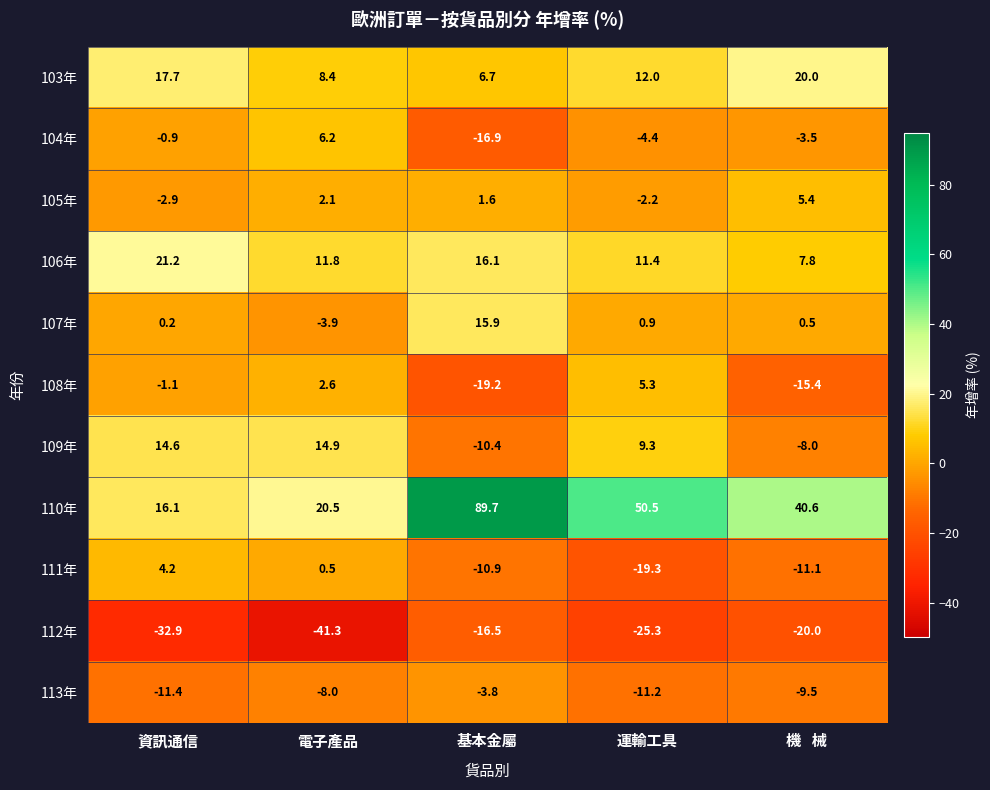

What value does the 113年 series have at 基本金屬?

-3.8